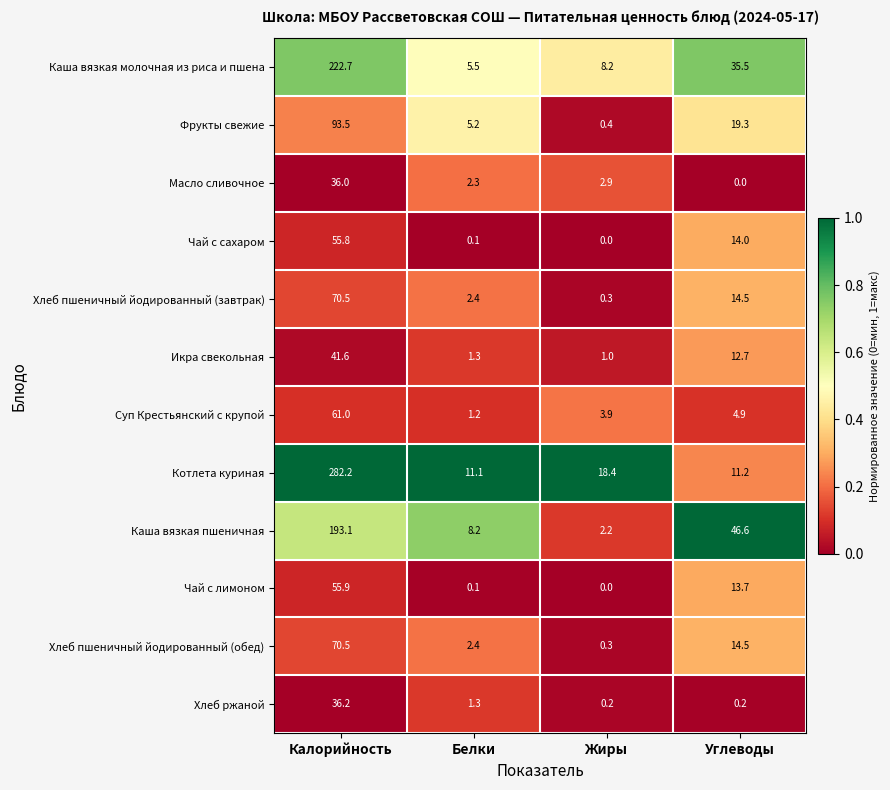

The Хлеб пшеничный йодированный (завтрак) series shows 70.5 at Калорийность. True or false?

True